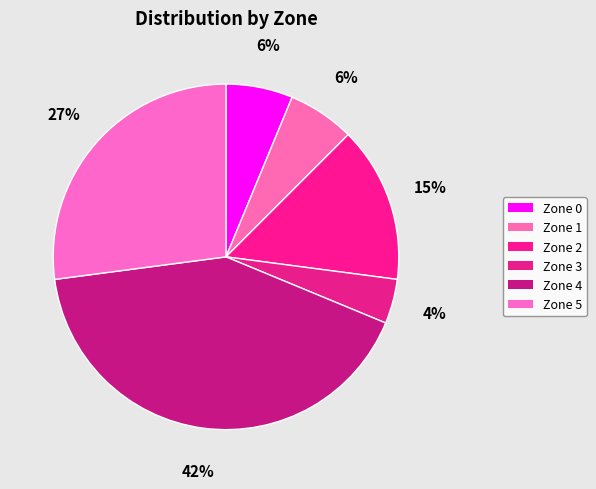

Which has a higher value, Zone 1 or Zone 4?

Zone 4